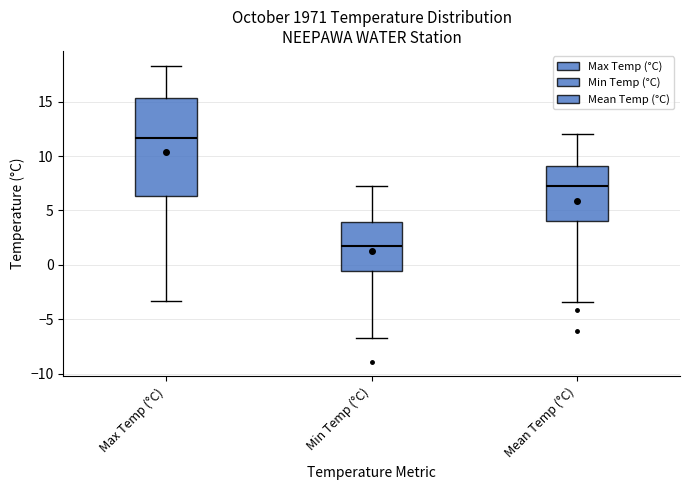

Which box has the highest median line?

Max Temp (°C)